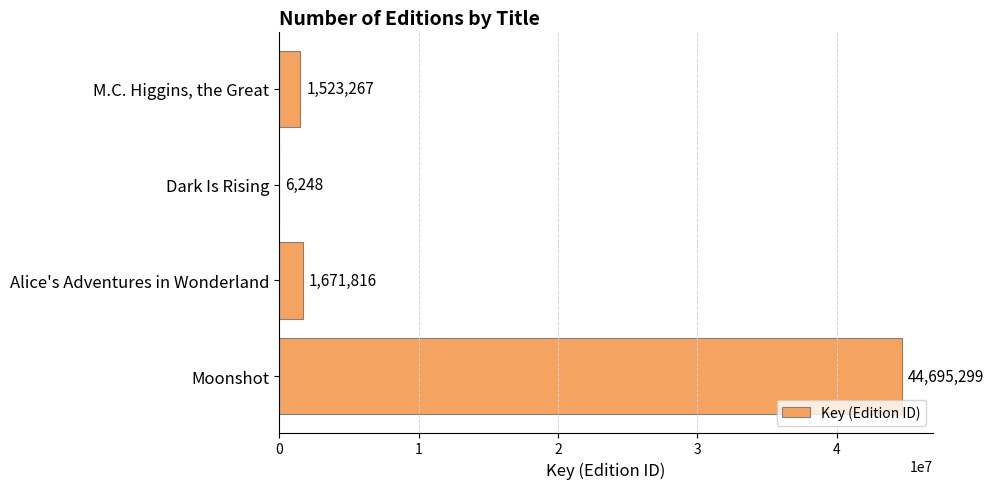

What is the maximum value shown in the chart?

44695299